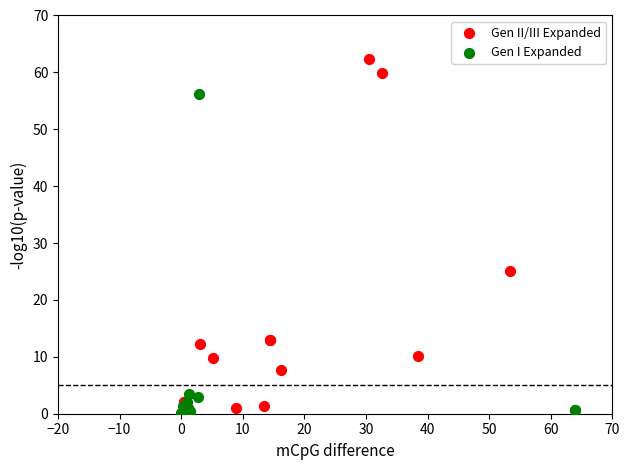

Which series contains the highest Y value?

Gen II/III Expanded